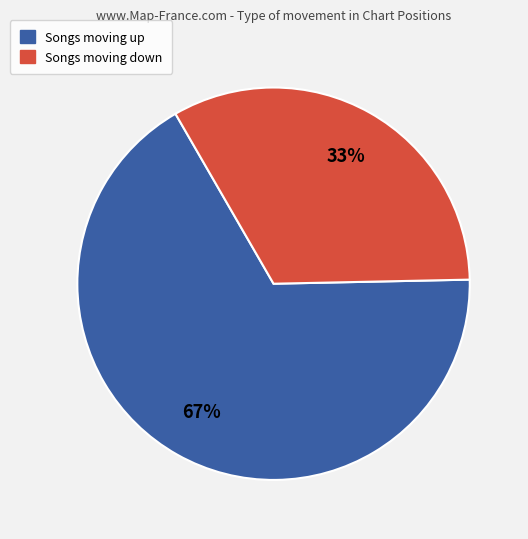

Does any single category account for the majority?

Yes